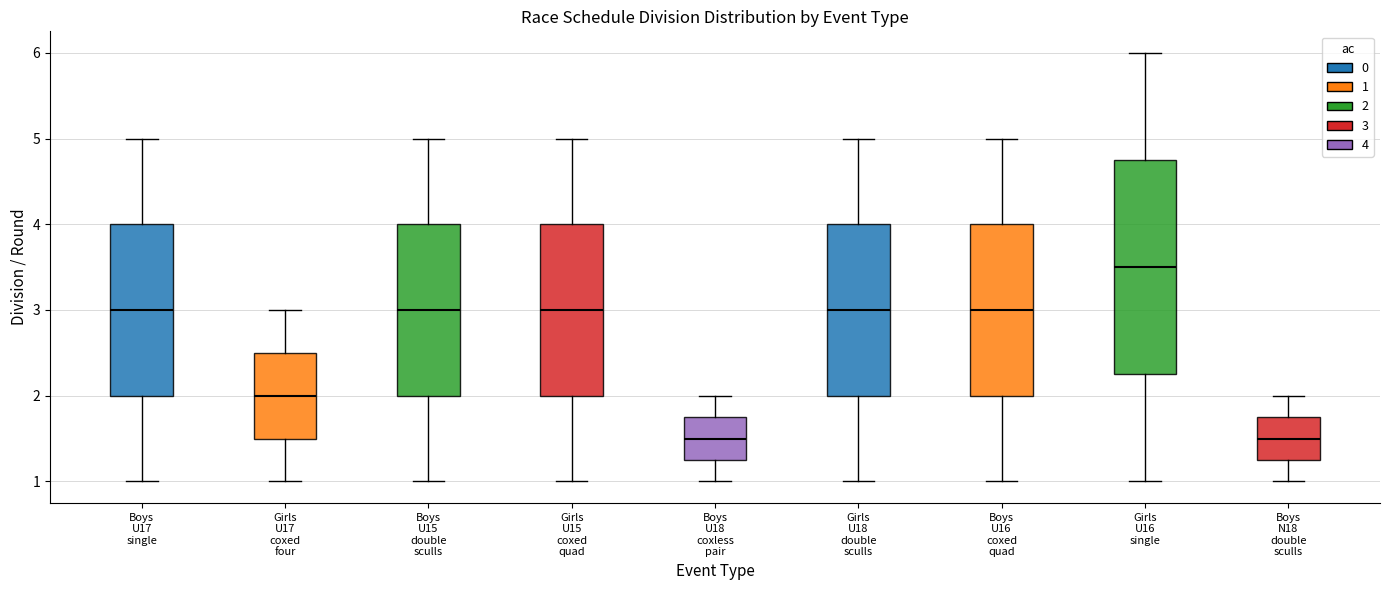

Reading left to right, transcribe this box plot: for each box, give where its median line is, the range the box spans, and where its two whiskers end, as read against the y-axis. The values are not printed on the chart, so give them approximately, as read against the axis.

Boys U17 single: median 3.0, box 2.0 to 4.0, whiskers 1.0 to 5.0
Girls U17 coxed four: median 2.0, box 1.5 to 2.5, whiskers 1.0 to 3.0
Boys U15 double sculls: median 3.0, box 2.0 to 4.0, whiskers 1.0 to 5.0
Girls U15 coxed quad: median 3.0, box 2.0 to 4.0, whiskers 1.0 to 5.0
Boys U18 coxless pair: median 1.5, box 1.3 to 1.8, whiskers 1.0 to 2.0
Girls U18 double sculls: median 3.0, box 2.0 to 4.0, whiskers 1.0 to 5.0
Boys U16 coxed quad: median 3.0, box 2.0 to 4.0, whiskers 1.0 to 5.0
Girls U16 single: median 3.5, box 2.3 to 4.8, whiskers 1.0 to 6.0
Boys N18 double sculls: median 1.5, box 1.3 to 1.8, whiskers 1.0 to 2.0